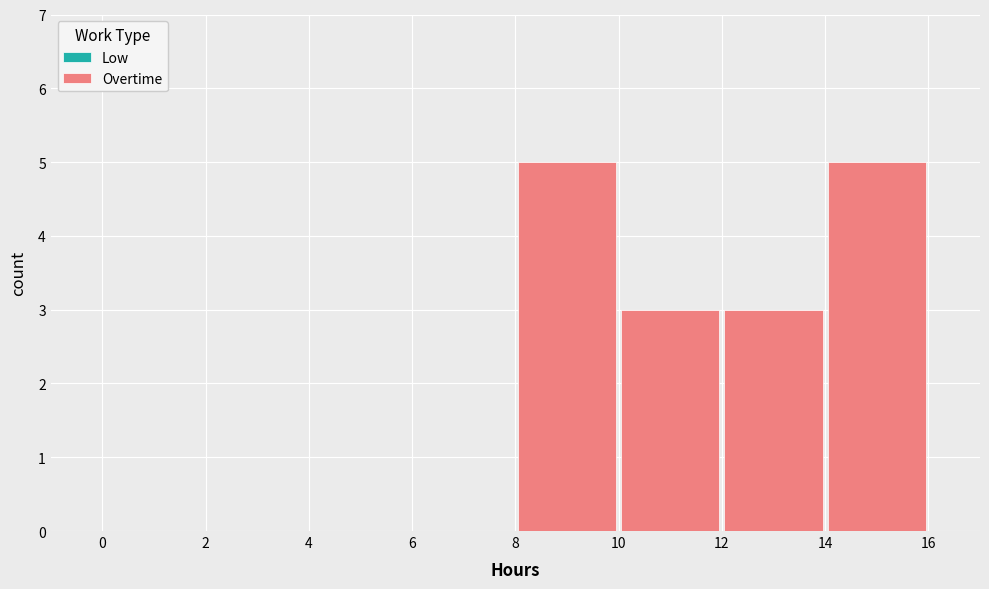

How tall is the bar that spans 10 to 12 on the x-axis? The values are not printed on the chart, so give them approximately, as read against the axis.

3